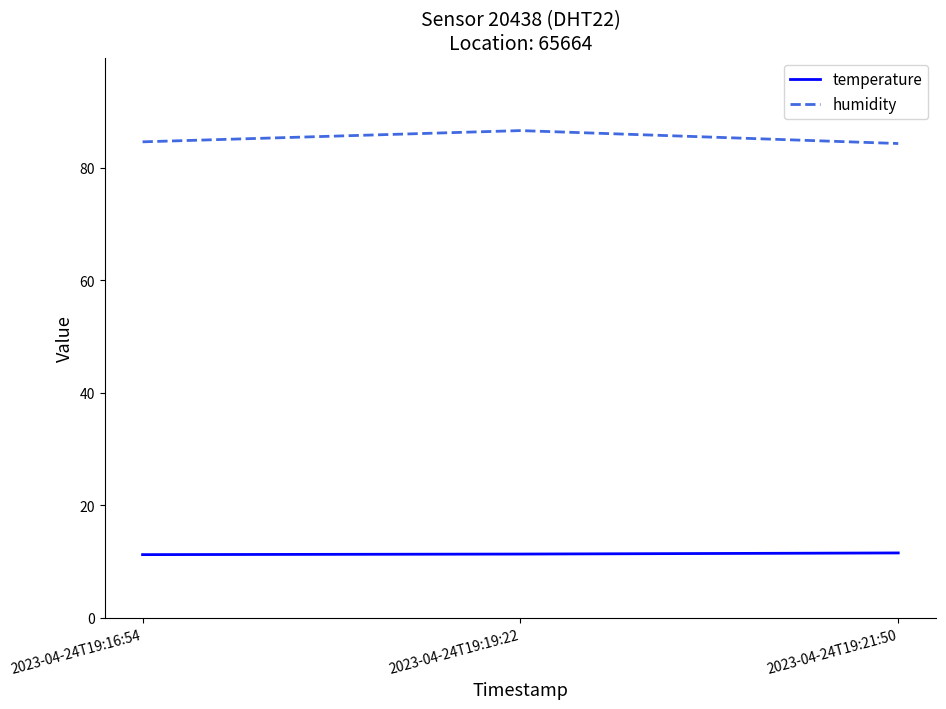

Which series has the largest total across all categories?

humidity